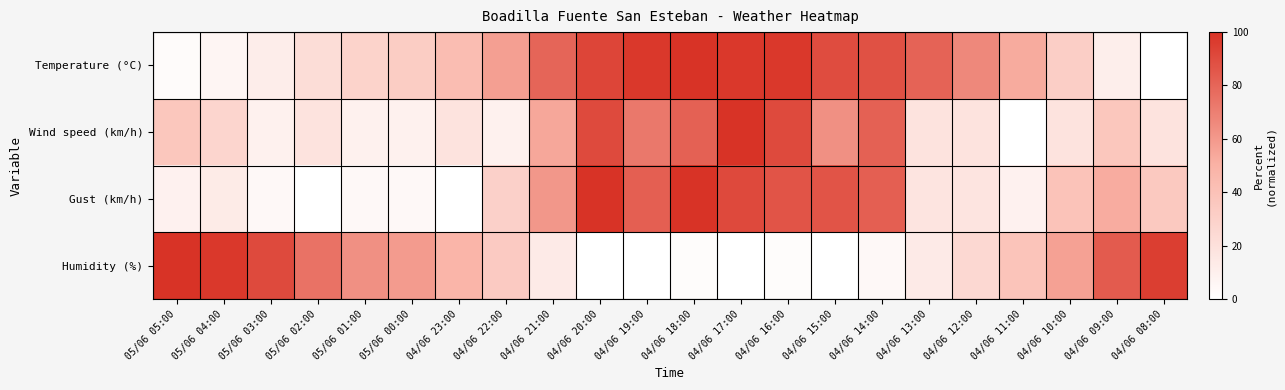

Which series has the largest total across all categories?

Temperature (°C)